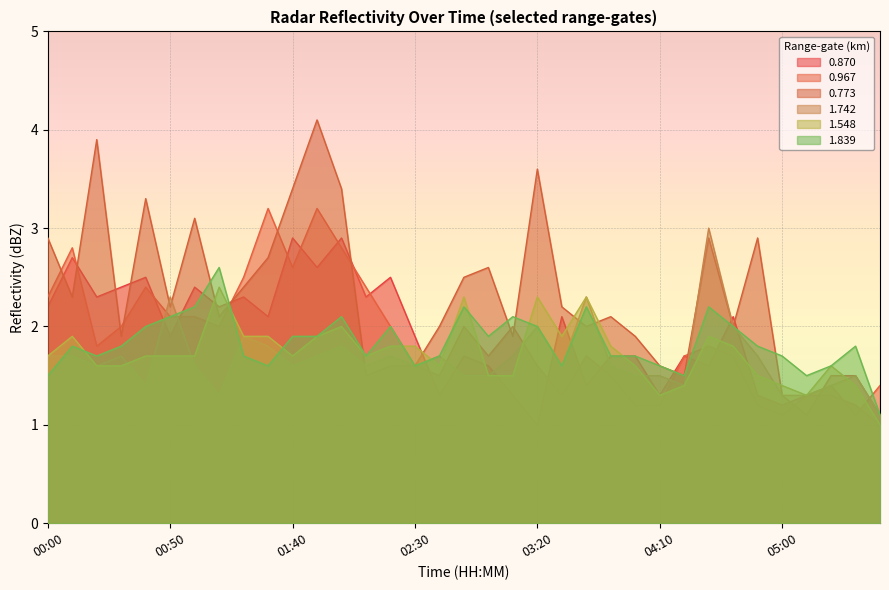

At which category is the sum across all series the highest?

01:50